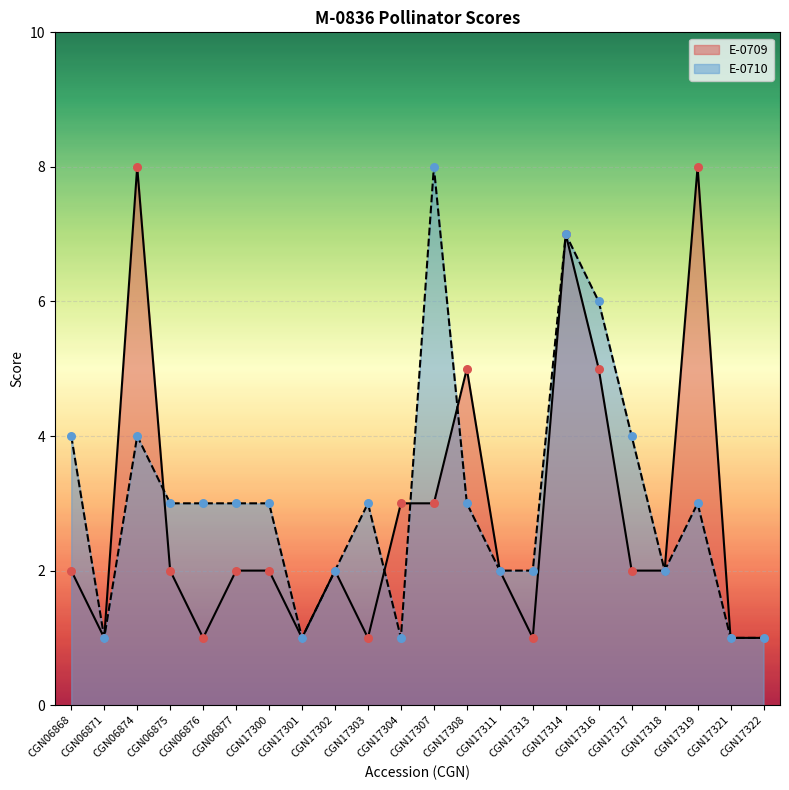

Which series has the largest Y range (max minus min)?

E-0709